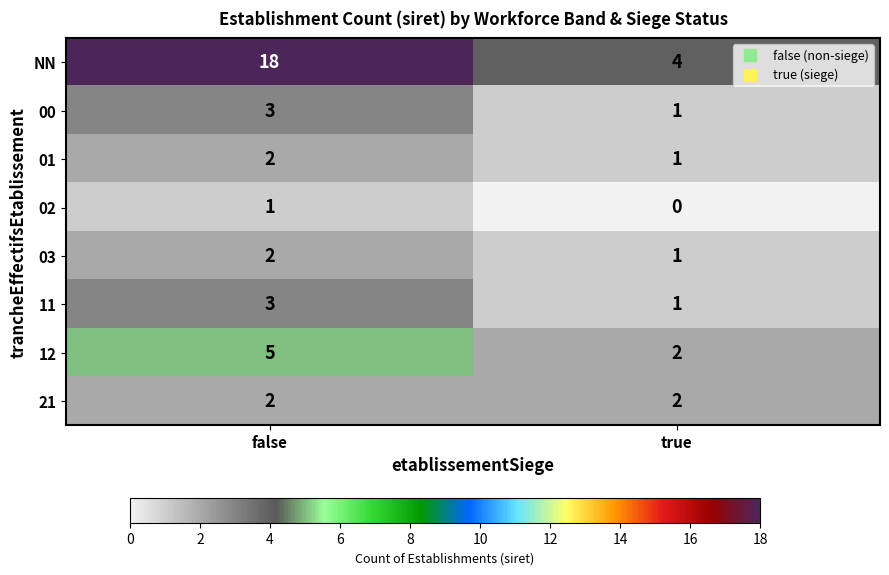

Which series has the widest spread of values?

NN